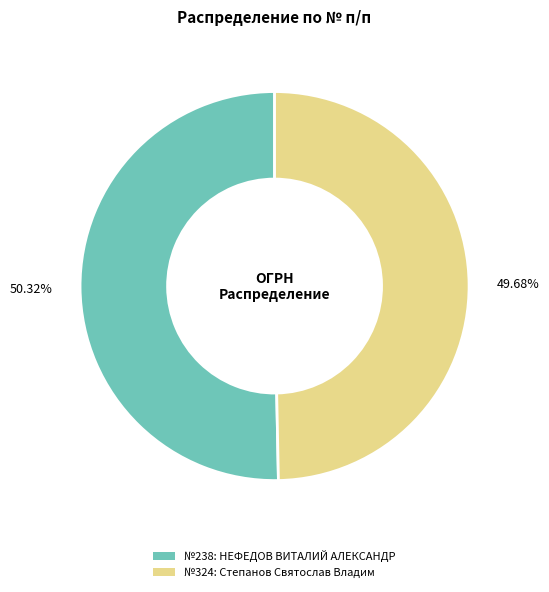

Count the number of slices in the pie.

2